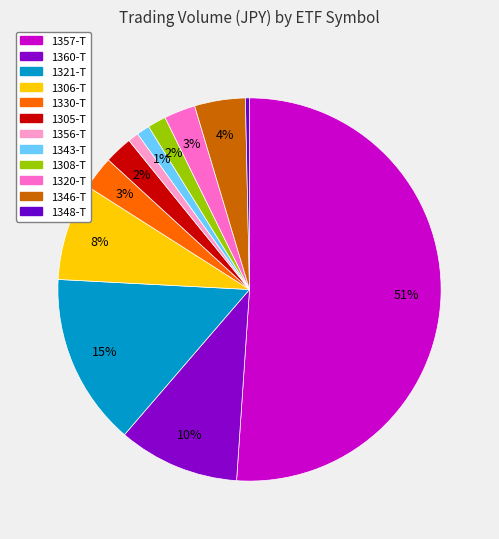

Which slice is the largest?

1357-T